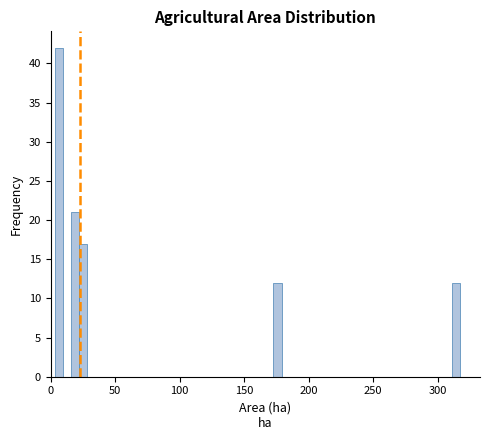

Read against the x-axis, roughly where is the centre of the tallest bar?

5